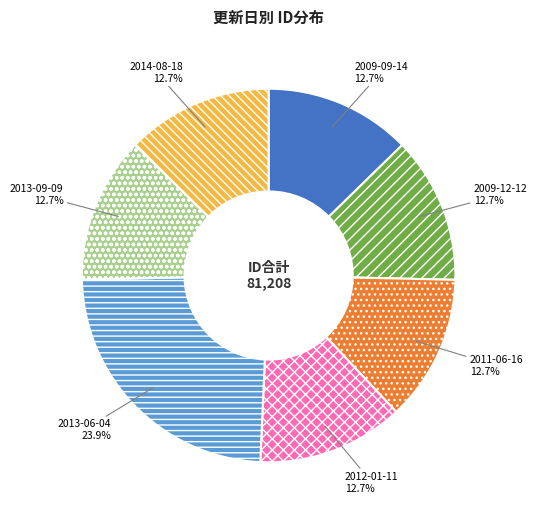

Is 2013-06-04 the majority of the pie?

No